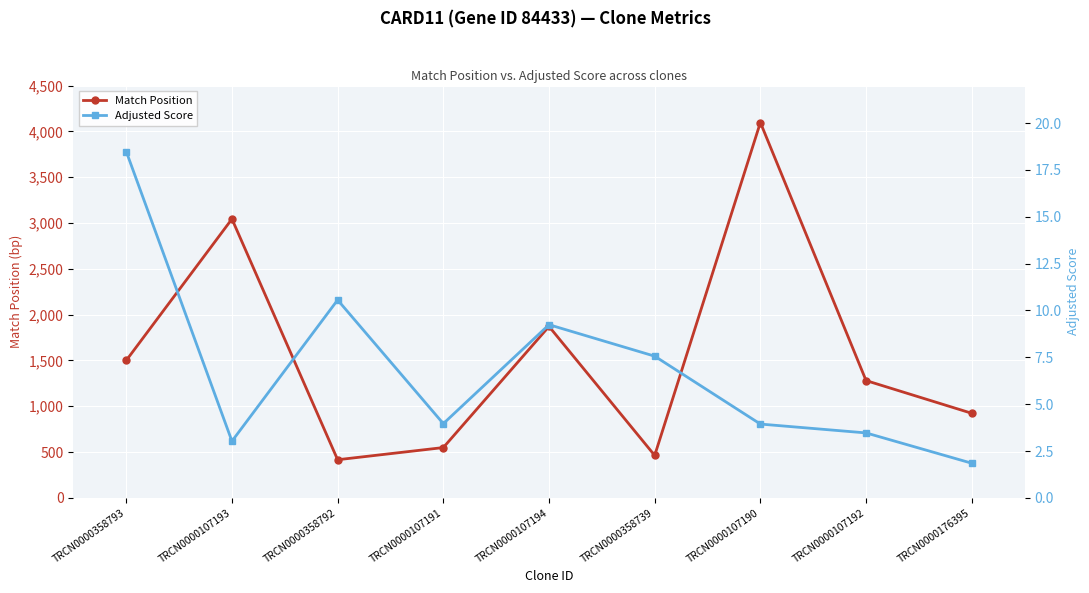

Reading left to right, extract all data points from this chart.

Match Position: TRCN0000358793=1500.0	TRCN0000107193=3044.0	TRCN0000358792=416.0	TRCN0000107191=549.0	TRCN0000107194=1871.0	TRCN0000358739=463.0	TRCN0000107190=4097.0	TRCN0000107192=1280.0	TRCN0000176395=923.0
Adjusted Score: TRCN0000358793=18.5	TRCN0000107193=3.0	TRCN0000358792=10.6	TRCN0000107191=4.0	TRCN0000107194=9.2	TRCN0000358739=7.6	TRCN0000107190=3.9	TRCN0000107192=3.5	TRCN0000176395=1.8